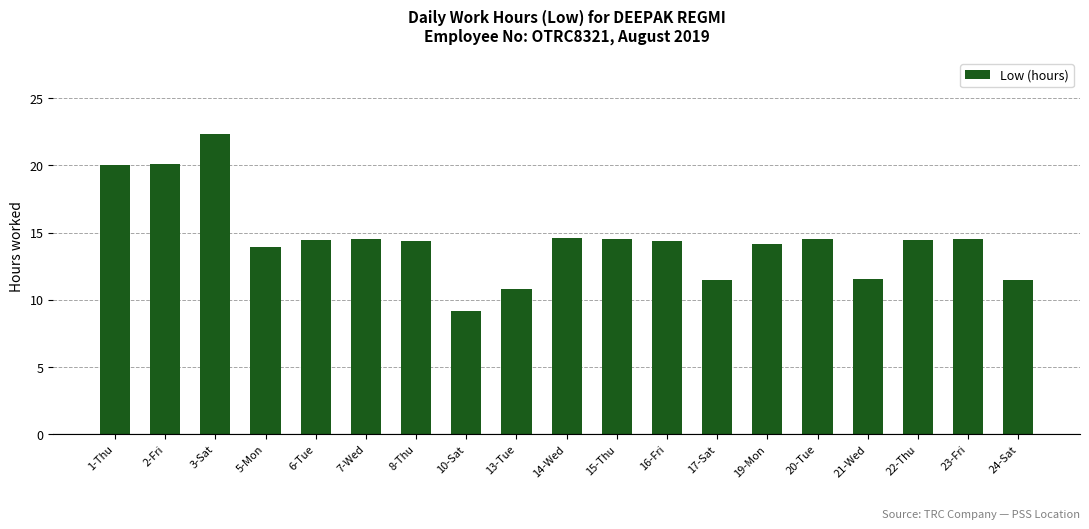

Is it true that the value at 22-Thu is 20.6?

False